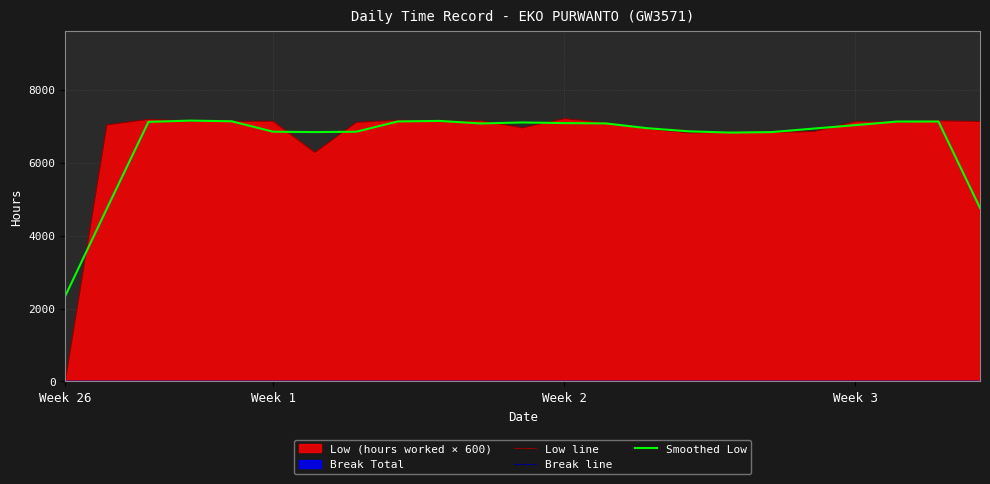

What is the lowest value of the Smoothed Low series?

2344